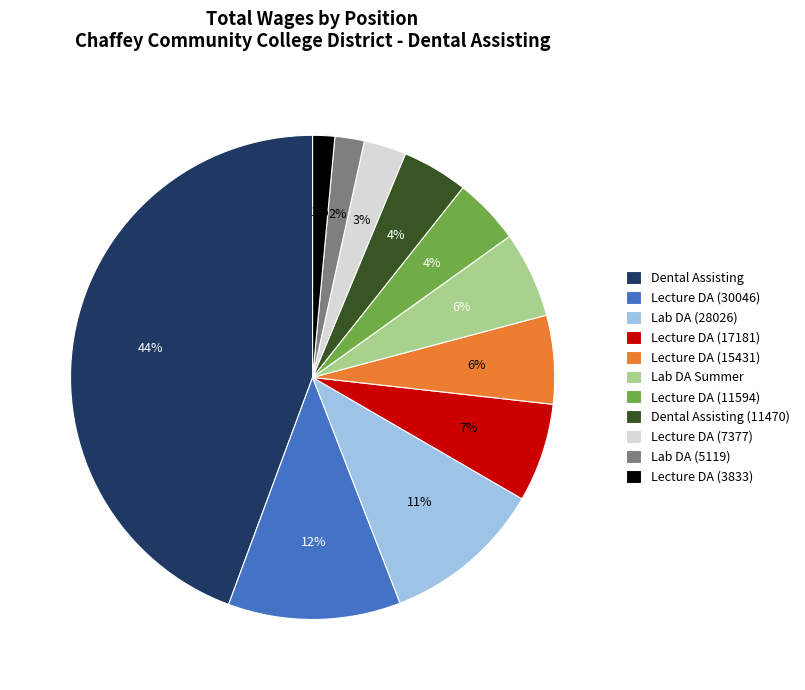

How many slices are in this pie chart?

11